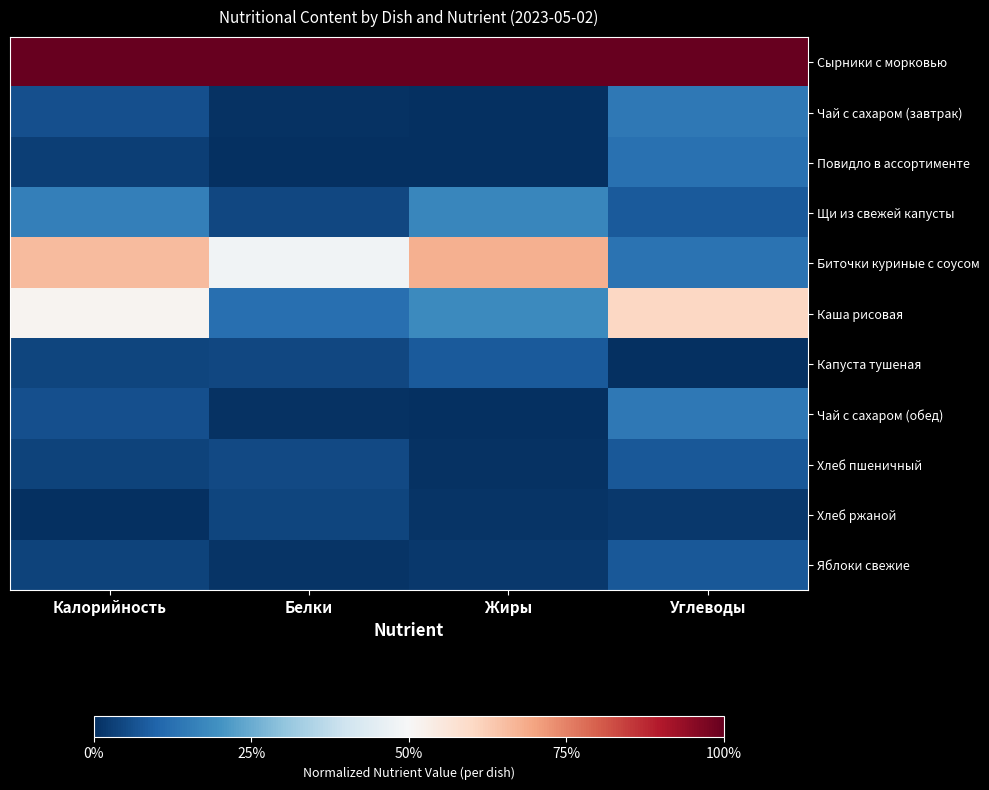

Reading left to right, extract all data points from this chart.

Сырники с морковью: Калорийность=1.0	Белки=1.0	Жиры=1.0	Углеводы=1.0
Чай с сахаром (завтрак): Калорийность=0.1	Белки=0.0	Жиры=0.0	Углеводы=0.1
Повидло в ассортименте: Калорийность=0.0	Белки=0.0	Жиры=0.0	Углеводы=0.1
Щи из свежей капусты: Калорийность=0.2	Белки=0.0	Жиры=0.2	Углеводы=0.1
Биточки куриные с соусом: Калорийность=0.7	Белки=0.5	Жиры=0.7	Углеводы=0.1
Каша рисовая: Калорийность=0.5	Белки=0.1	Жиры=0.2	Углеводы=0.6
Капуста тушеная: Калорийность=0.0	Белки=0.0	Жиры=0.1	Углеводы=0.0
Чай с сахаром (обед): Калорийность=0.1	Белки=0.0	Жиры=0.0	Углеводы=0.1
Хлеб пшеничный: Калорийность=0.0	Белки=0.0	Жиры=0.0	Углеводы=0.1
Хлеб ржаной: Калорийность=0.0	Белки=0.0	Жиры=0.0	Углеводы=0.0
Яблоки свежие: Калорийность=0.0	Белки=0.0	Жиры=0.0	Углеводы=0.1